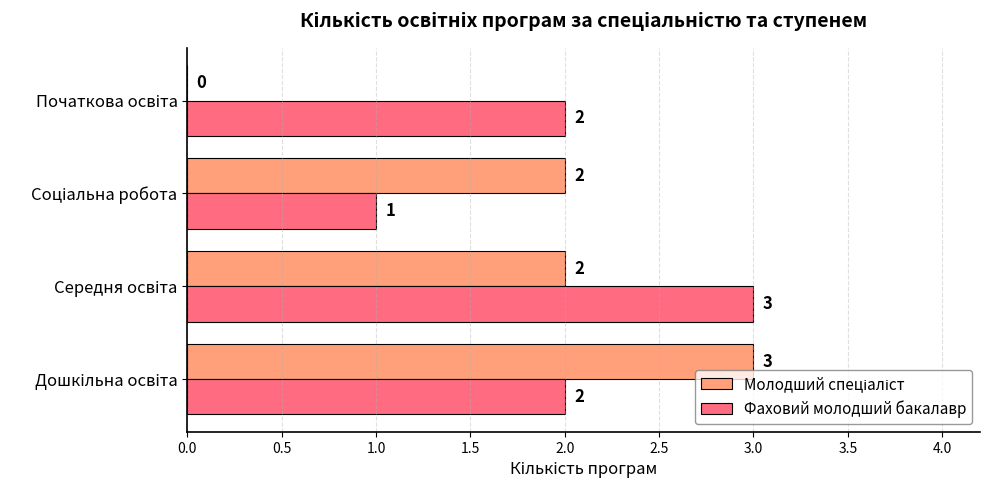

How many Фаховий молодший бакалавр values are between 2 and 3?

3